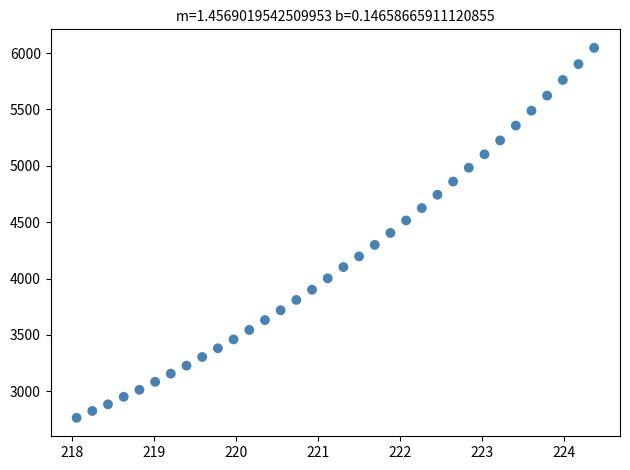

What is the range of Y values (max minus min)?

3282.1